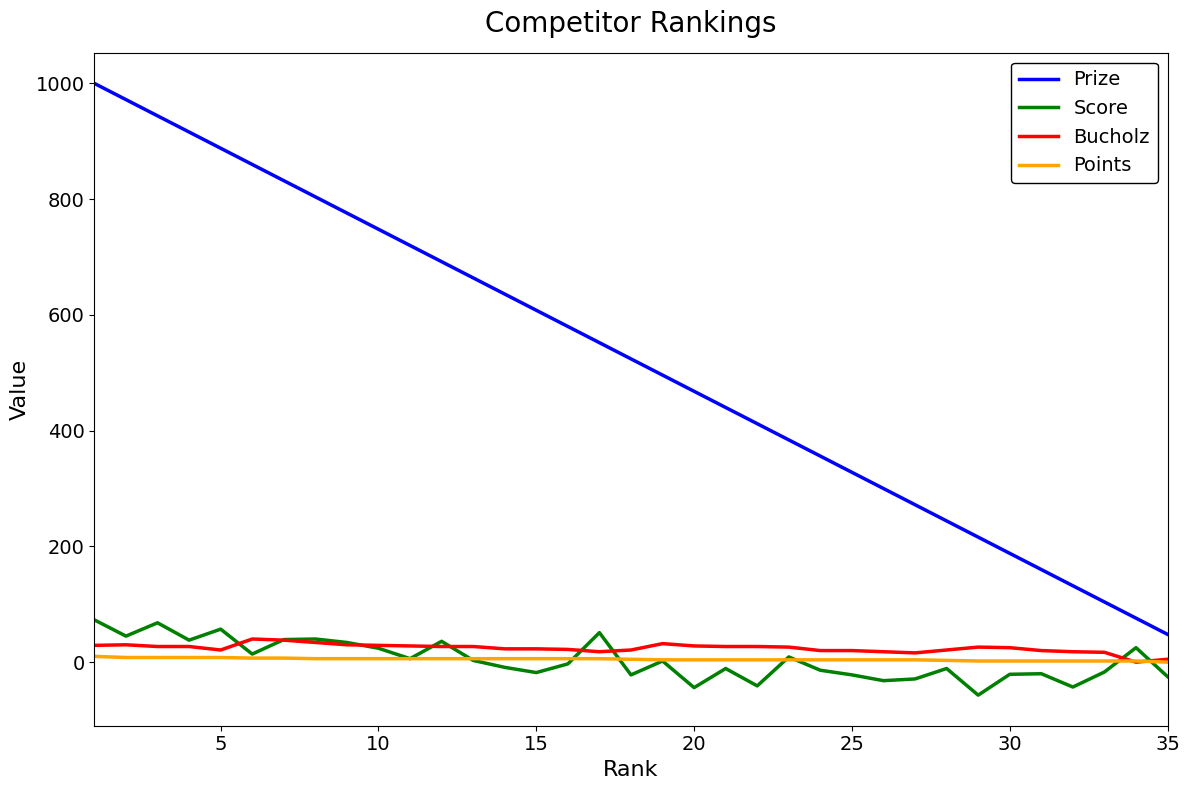

Which series has the largest range (max minus min)?

Prize